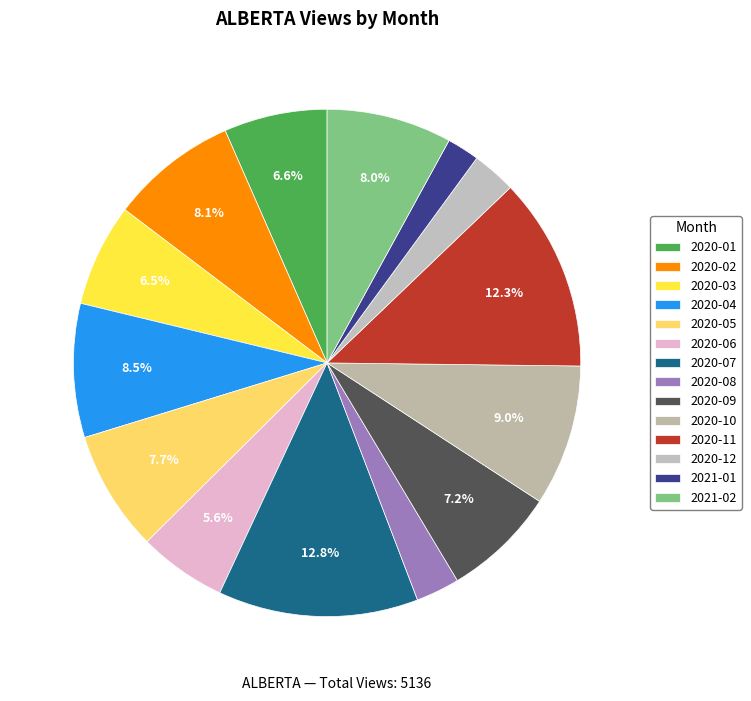

How many slices are in this pie chart?

14